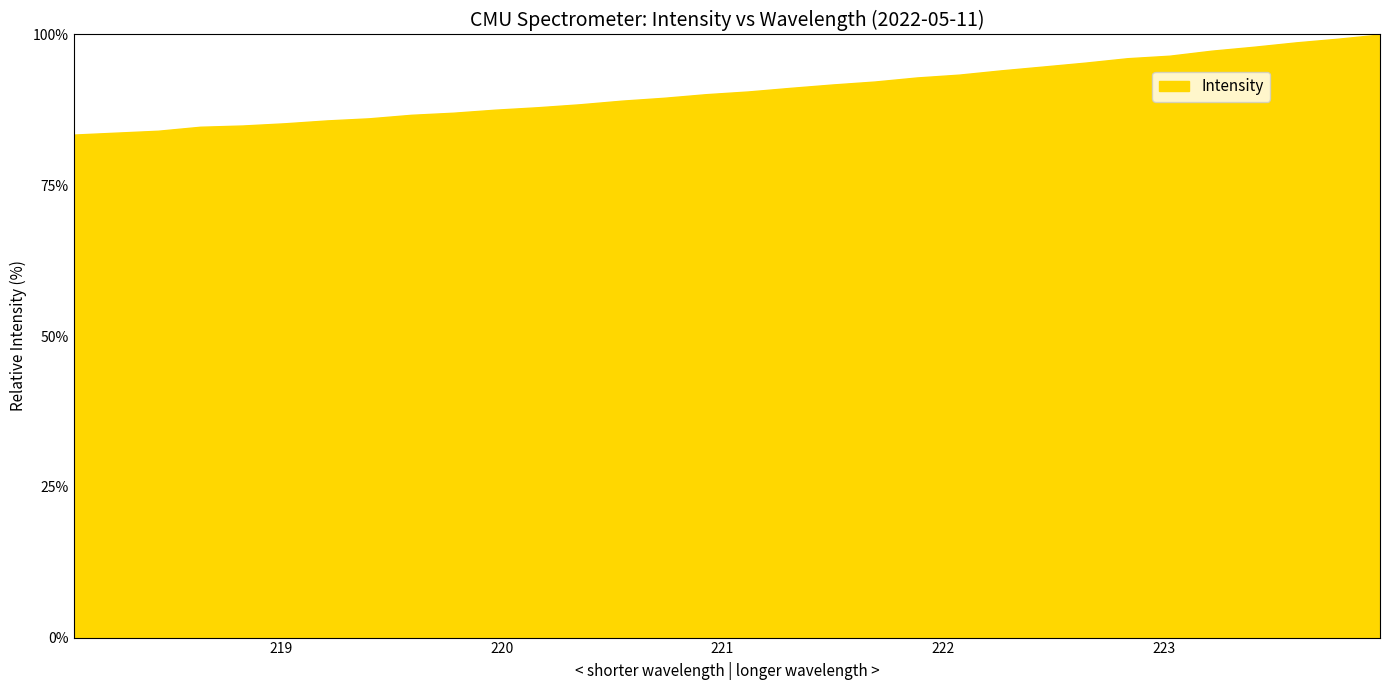

What is the difference between the maximum and minimum values?

16.6